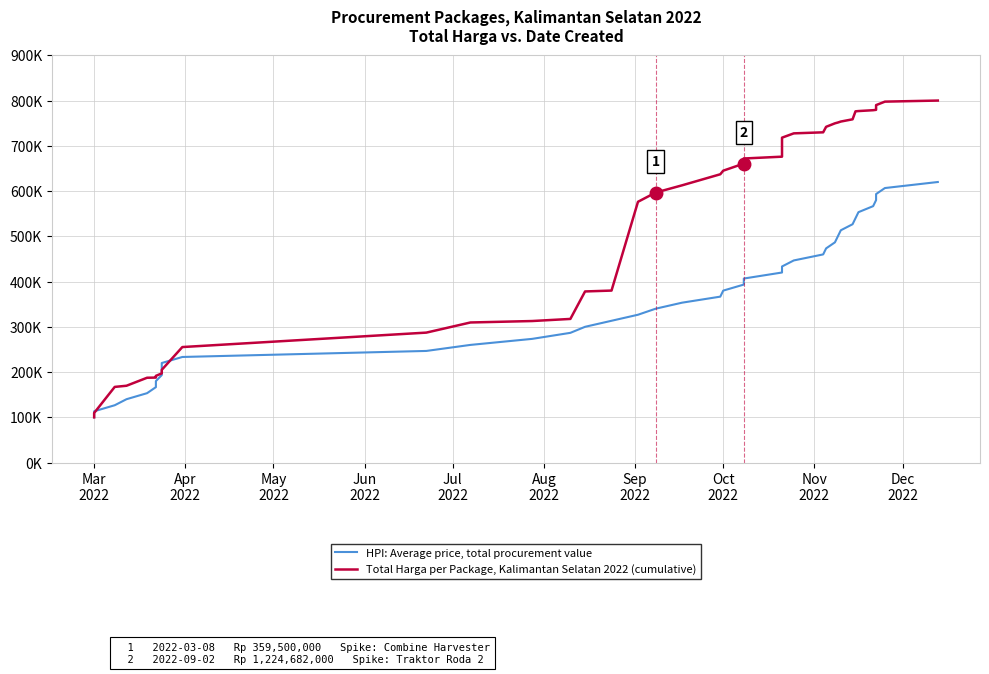

What is the greatest value displayed?

800000.0